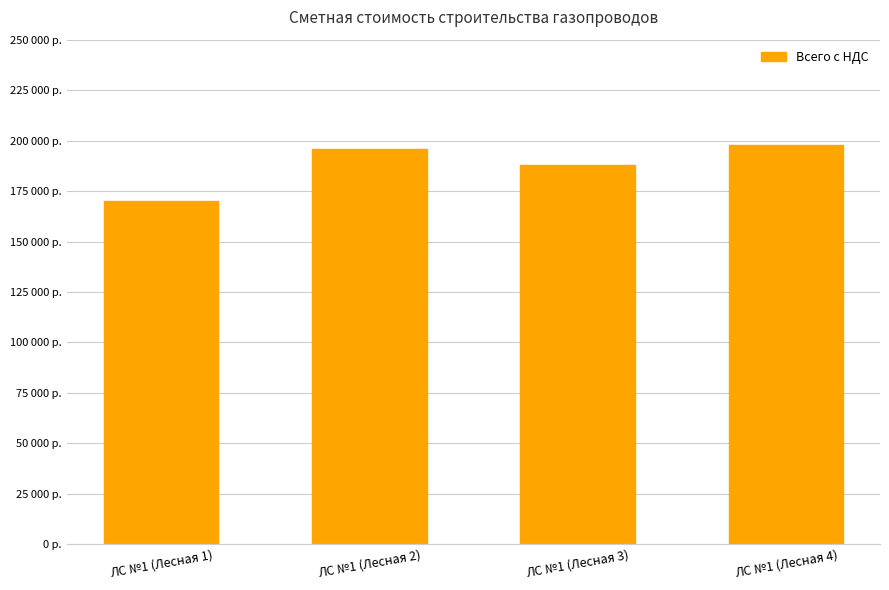

Does the chart contain any negative values?

No